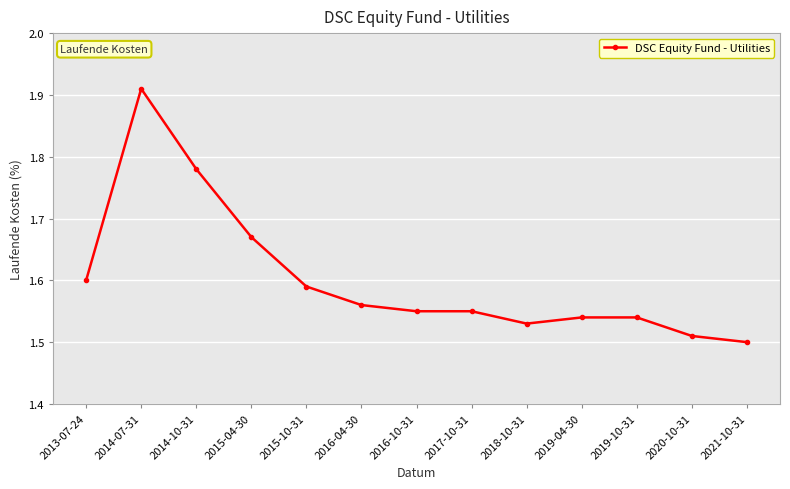

True or false: the data shows 0.5 at 2017-10-31.

False